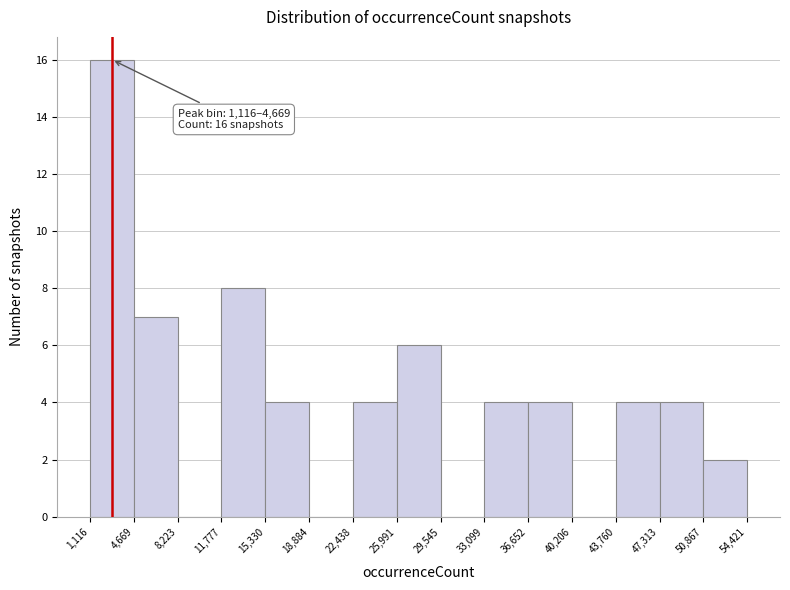

Which range on the x-axis has the tallest bar?

1,116 to 4,669